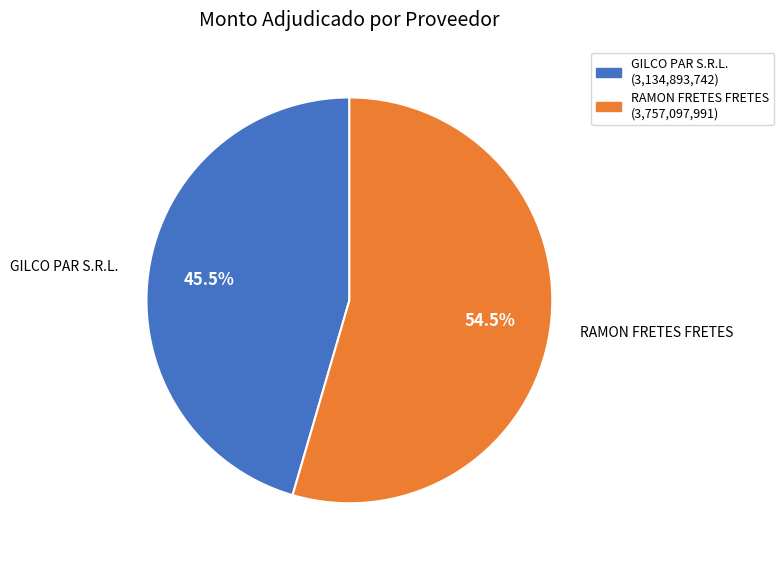

What is the total percentage of RAMON FRETES FRETES and GILCO PAR S.R.L.?

100.0%